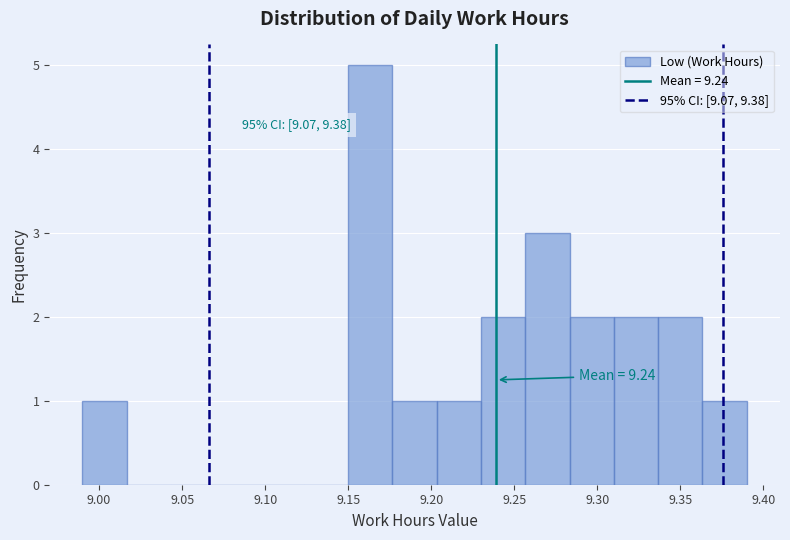

Which range on the x-axis has the tallest bar?

9.150 to 9.175